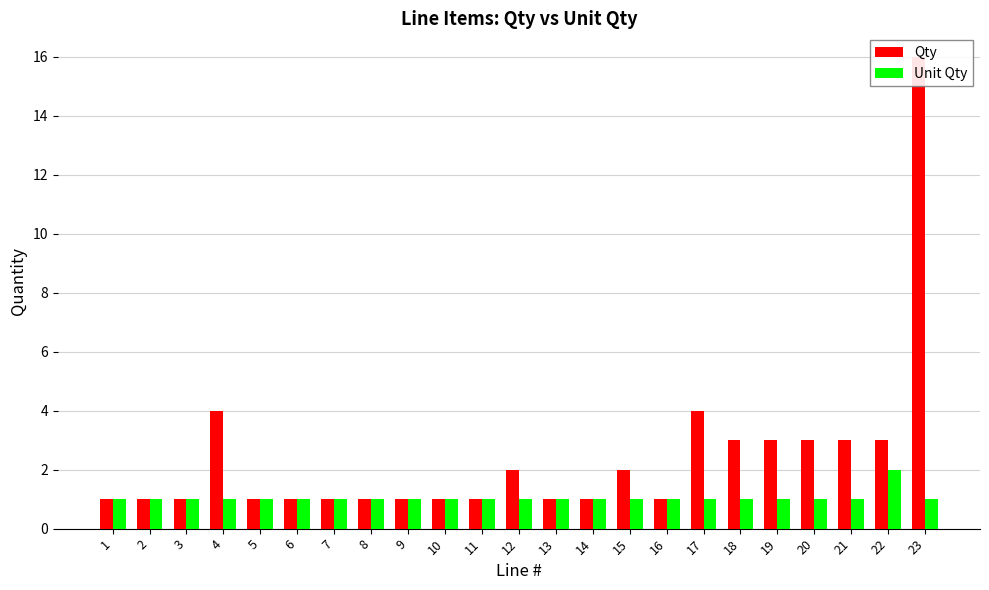

Rank the series by their maximum value, from highest to lowest.

Qty, Unit Qty